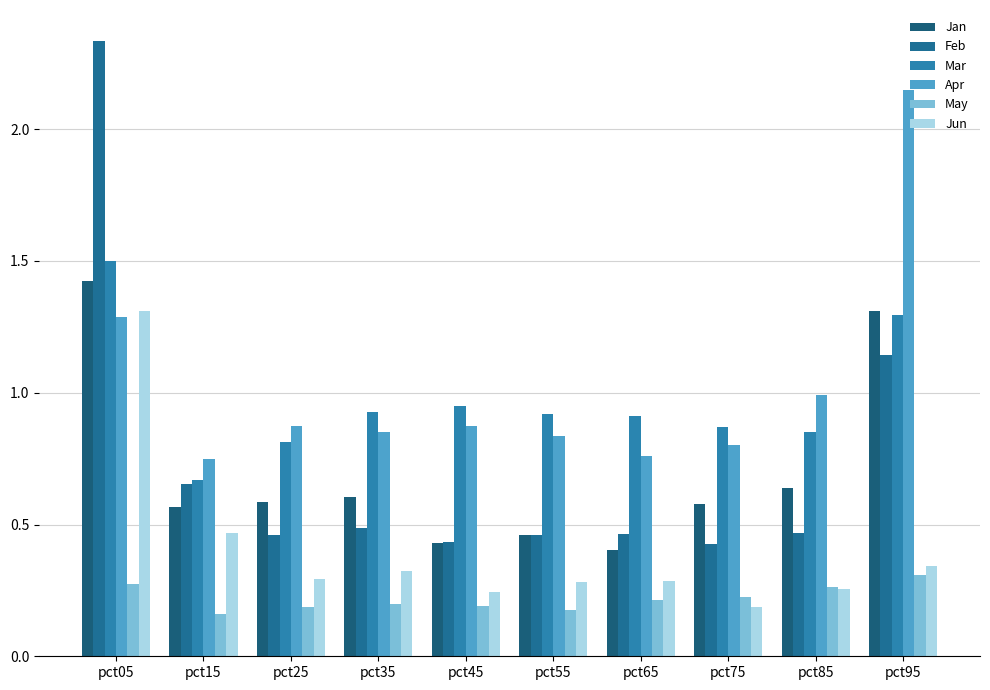

At which category is the sum across all series the highest?

pct05